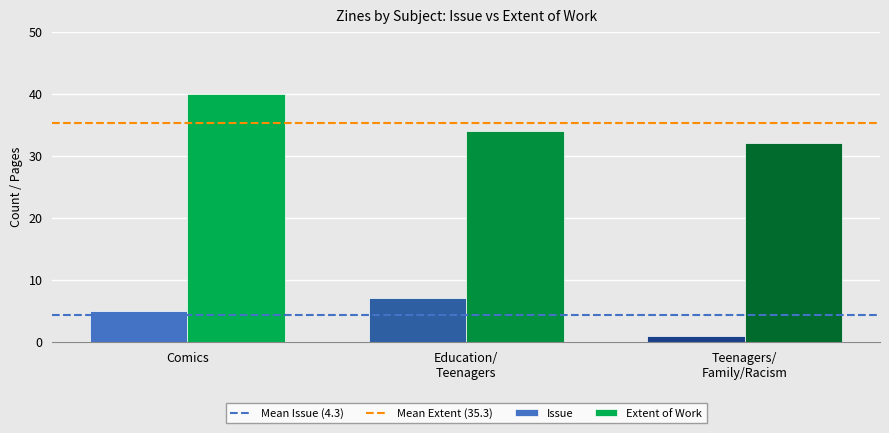

What is the sum of all Issue values?

13